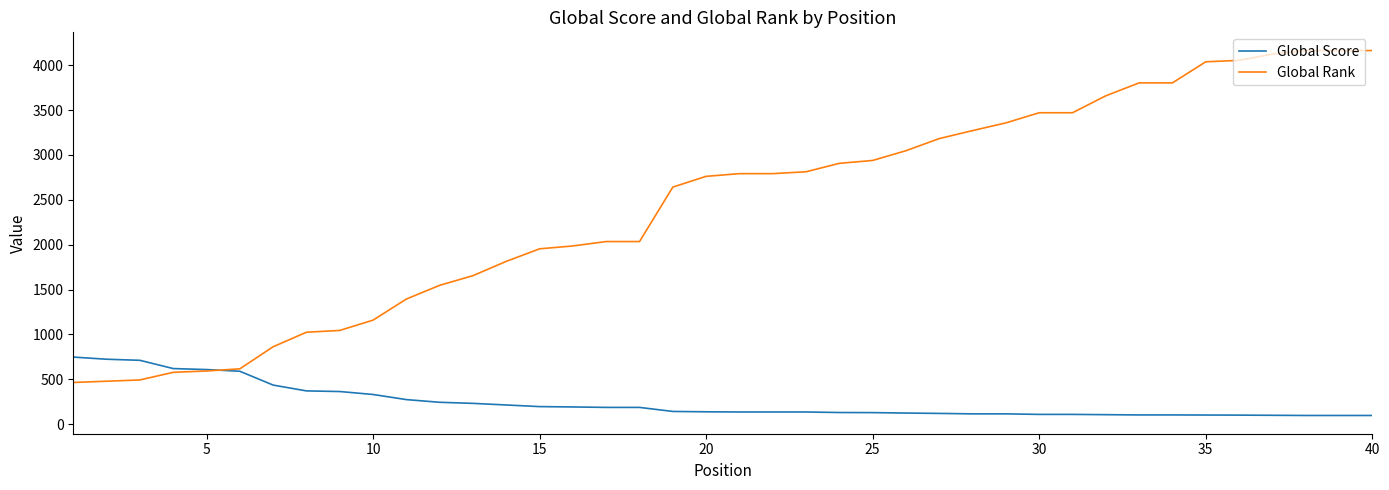

Which series has the largest range (max minus min)?

Global Rank